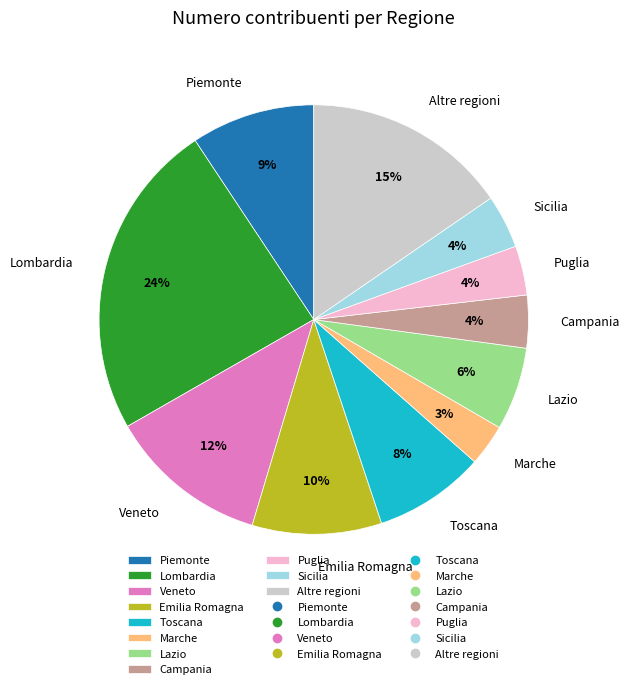

Which category has the biggest portion of the pie?

Lombardia